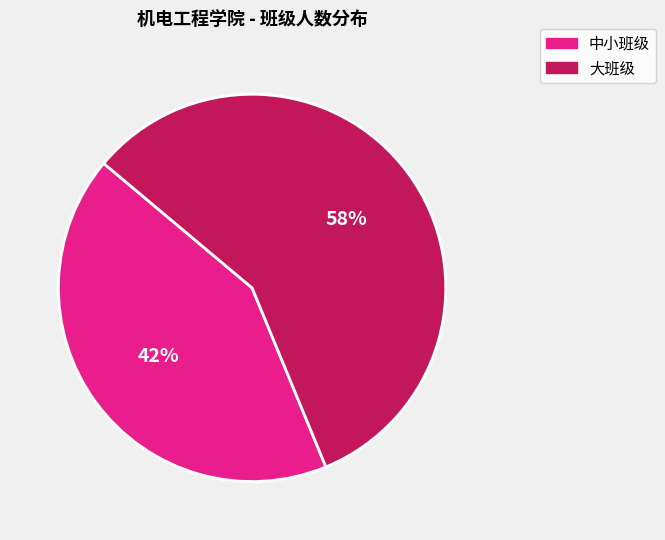

To the nearest percent, what is the average slice percentage?

50%